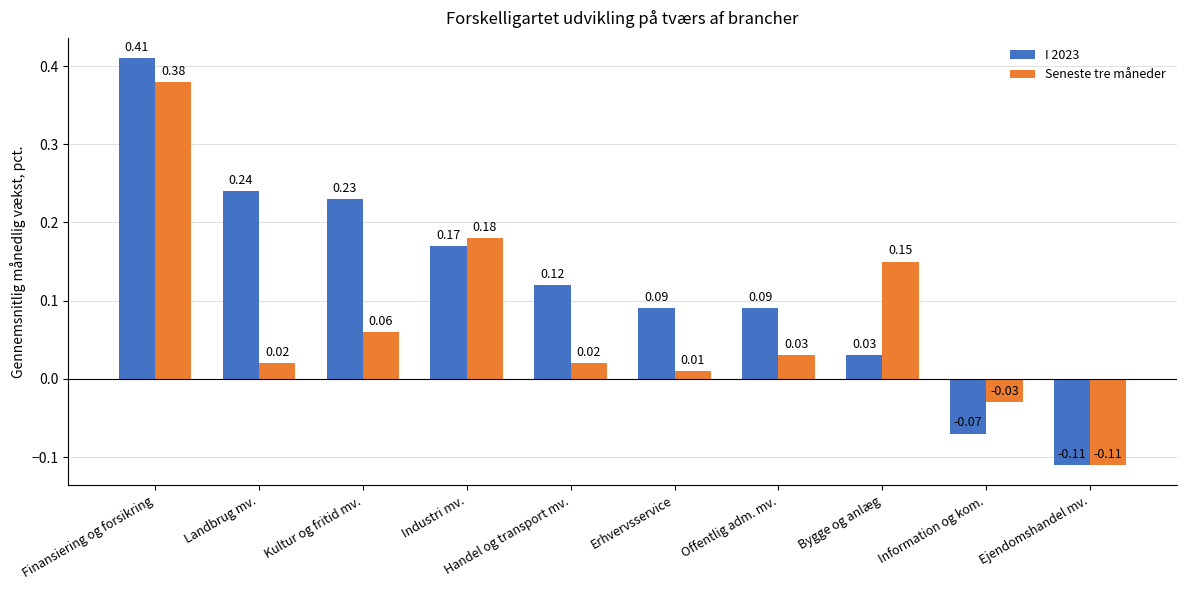

Between Bygge og anlæg and Ejendomshandel mv., which series saw the biggest shift?

Seneste tre måneder